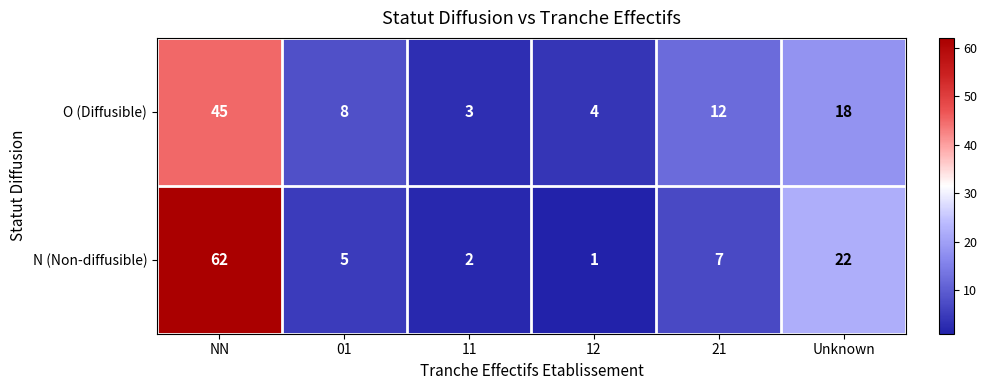

Is it true that N (Non-diffusible) equals 86 at NN?

False